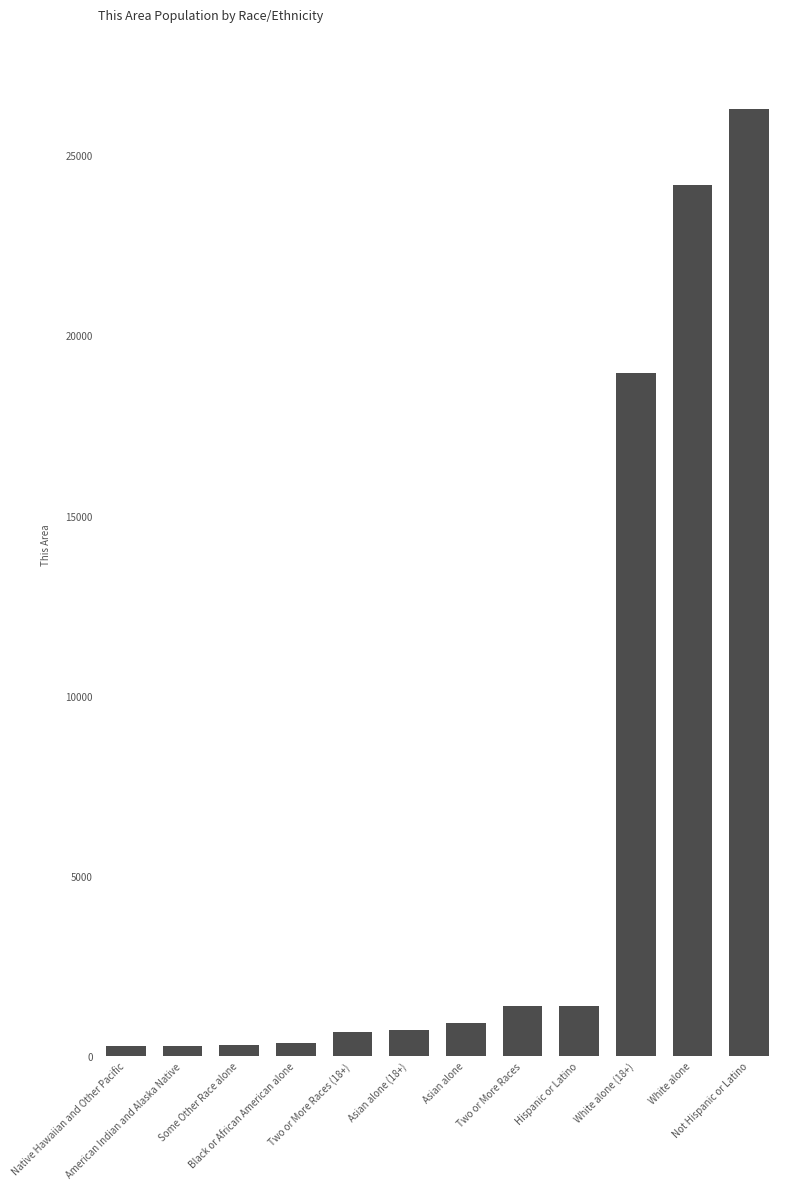

Count the number of categories in the chart.

12